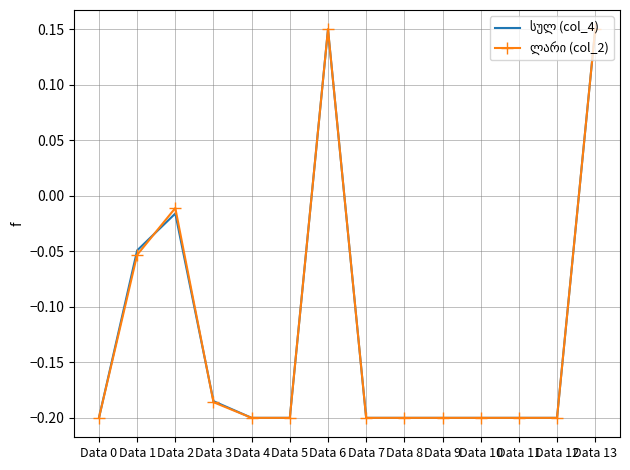

What is the total value across all series at Data 11?

-0.4